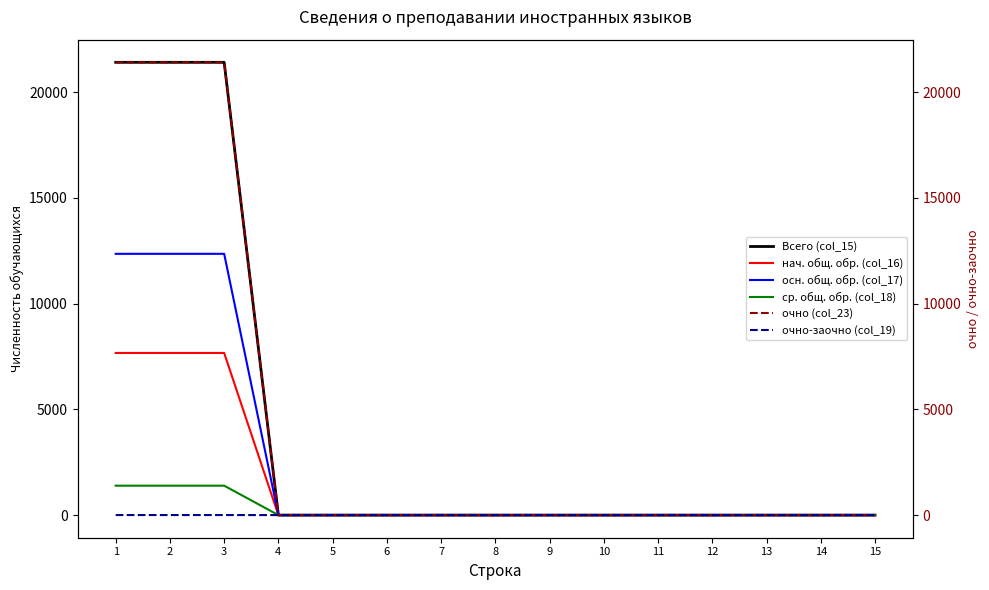

True or false: ср. общ. обр. (col_18) has more than 2 points higher than both neighbors.

False